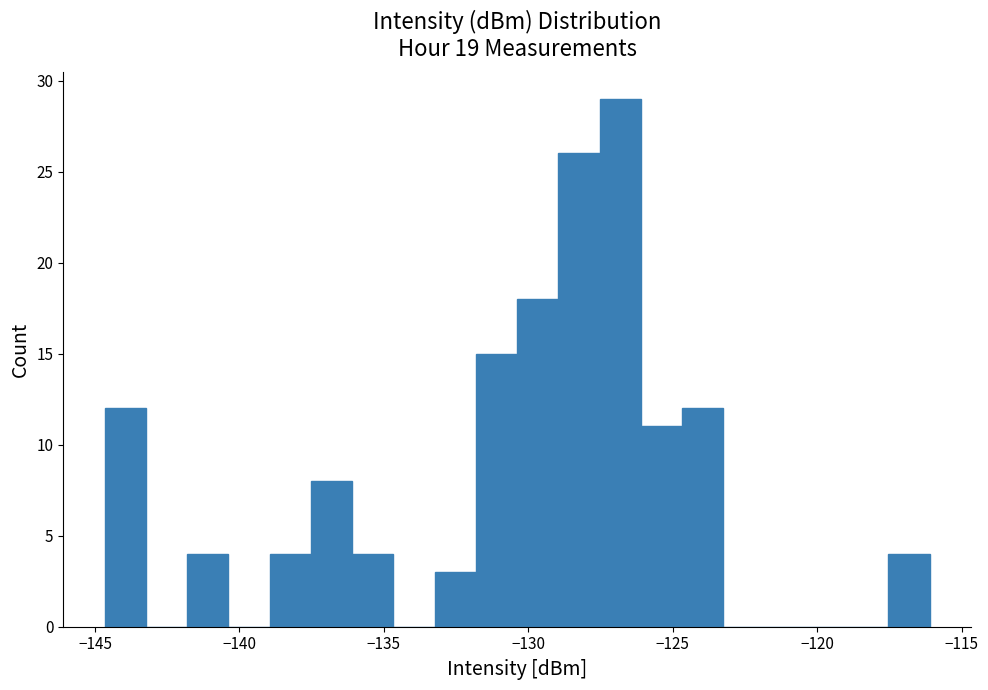

Around what value on the x-axis is the tallest bar? Give the approximate position of its centre, as read against the axis.

-127.0